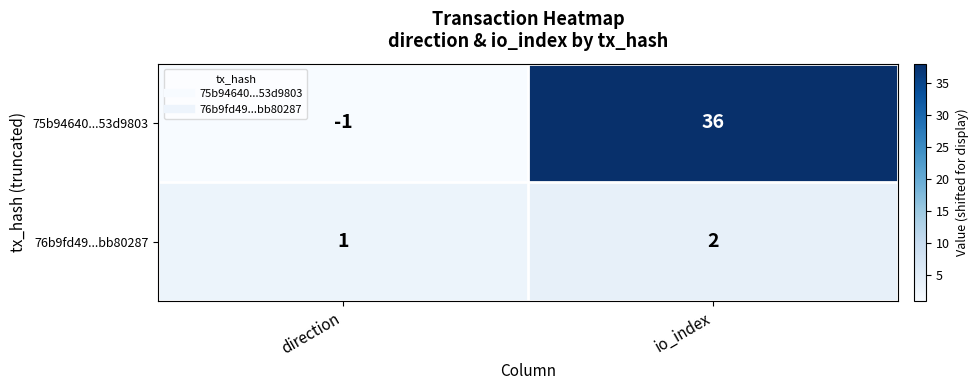

Which series has the largest range (max minus min)?

75b94640...53d9803